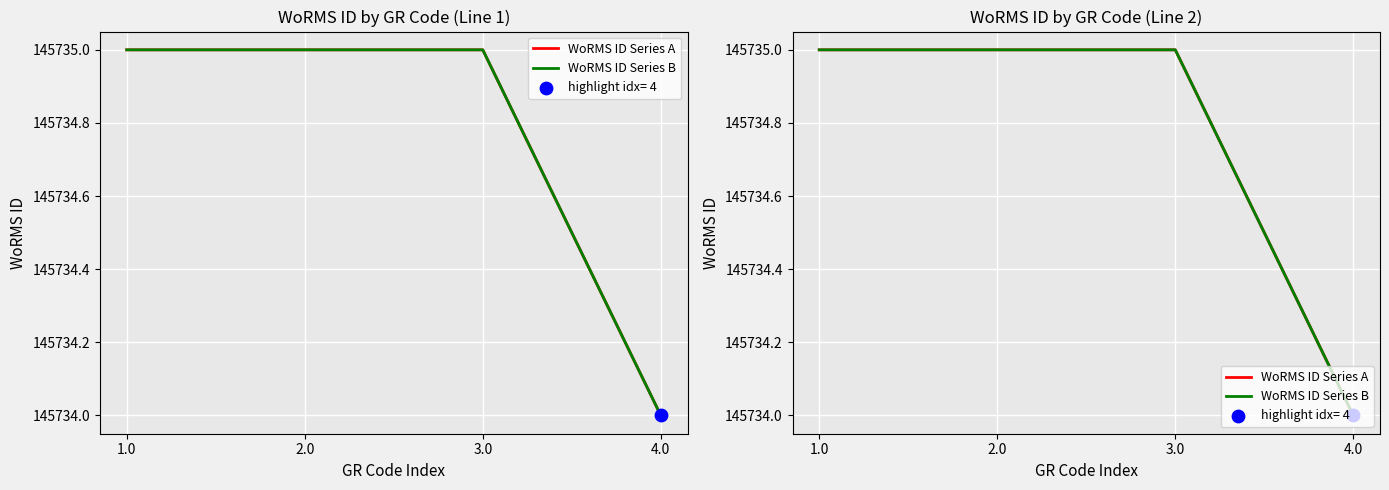

What are all the series names shown in the legend?

WoRMS ID Series A, WoRMS ID Series B